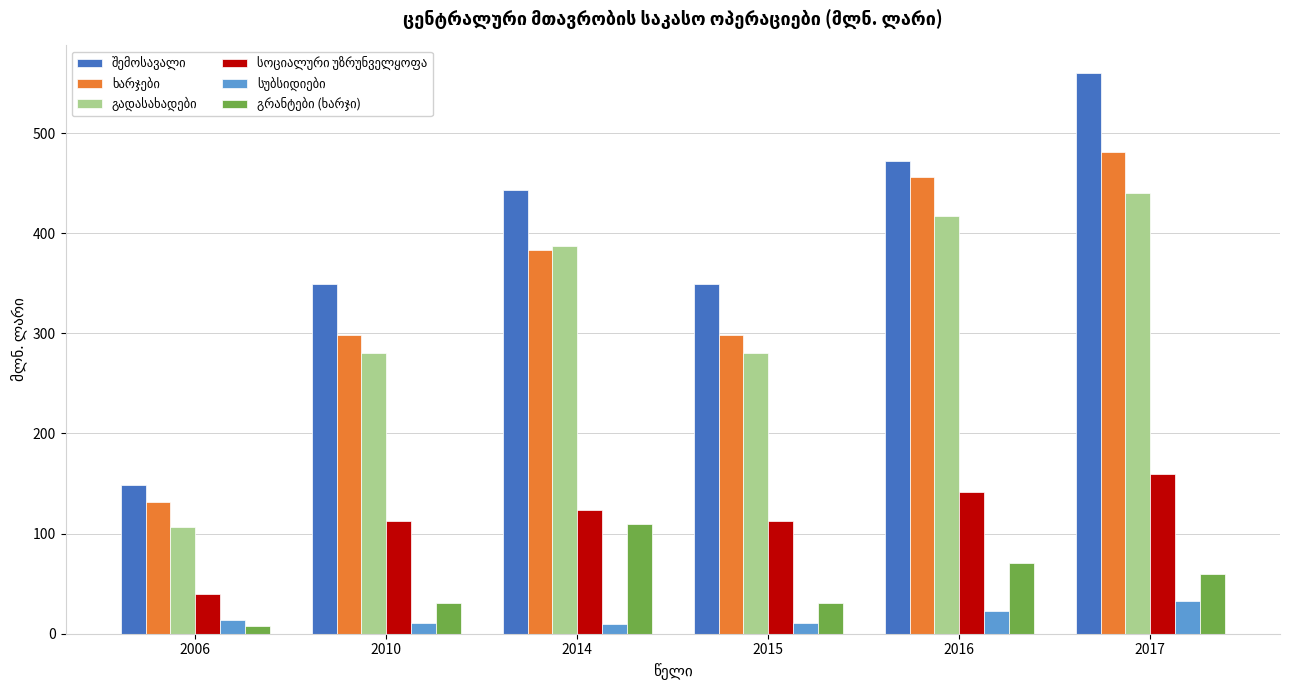

At which category is the sum across all series the highest?

2017